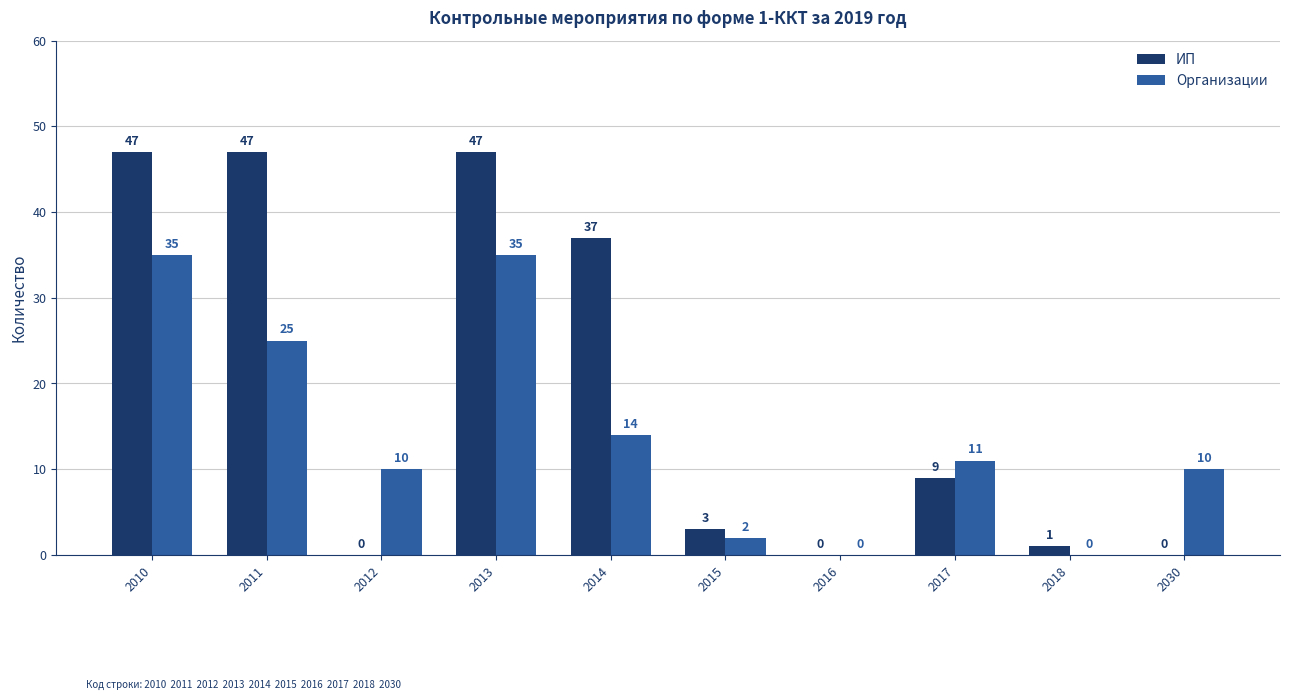

Is the value of Организации at 2013 greater than the value of ИП at 2015?

Yes